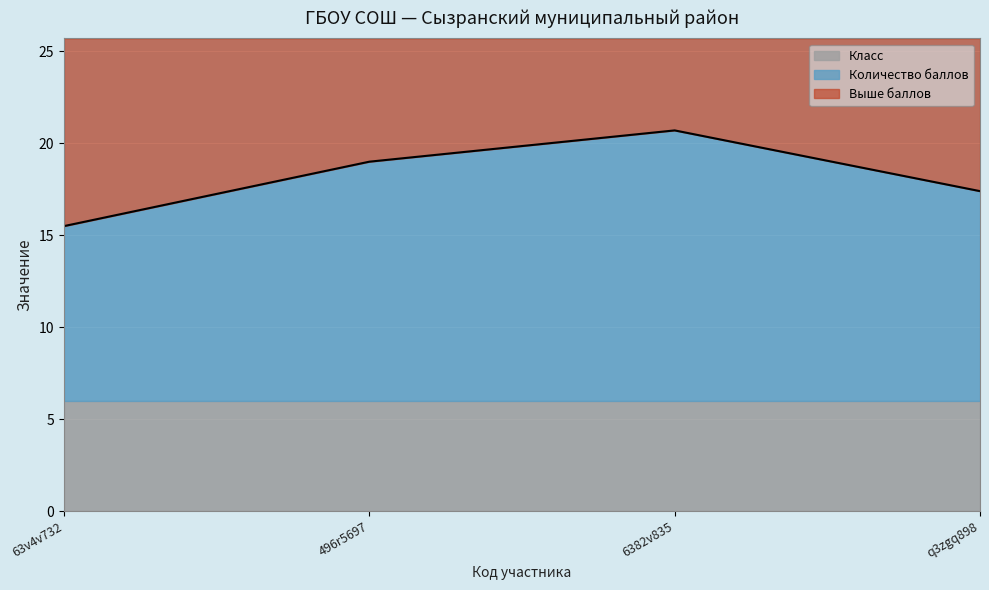

The Класс series shows 10.7 at 496r5697. True or false?

False